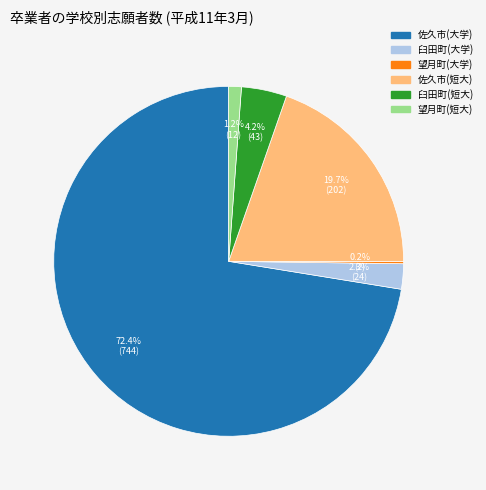

Is there any slice that represents more than half of the pie?

Yes